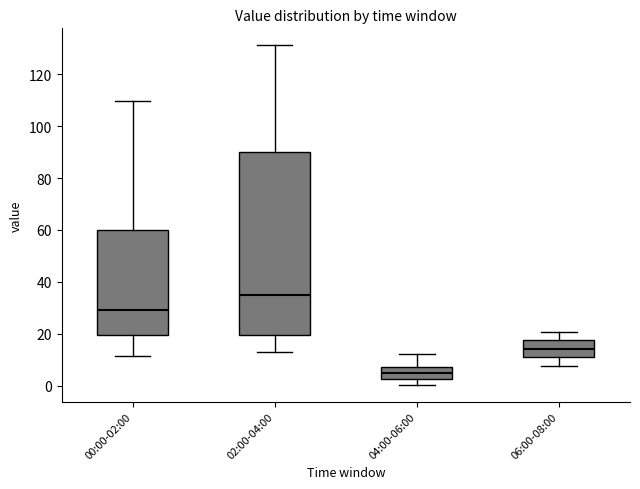

Reading left to right, read every box against the y-axis: the position of its median line, the range the box covers, and the ends of its whiskers. The values are not printed on the chart, so give them approximately, as read against the axis.

00:00-02:00: median 30, box 20 to 60, whiskers 12 to 110
02:00-04:00: median 34, box 20 to 90, whiskers 14 to 132
04:00-06:00: median 4, box 2 to 8, whiskers 0 to 12
06:00-08:00: median 14, box 12 to 18, whiskers 8 to 20